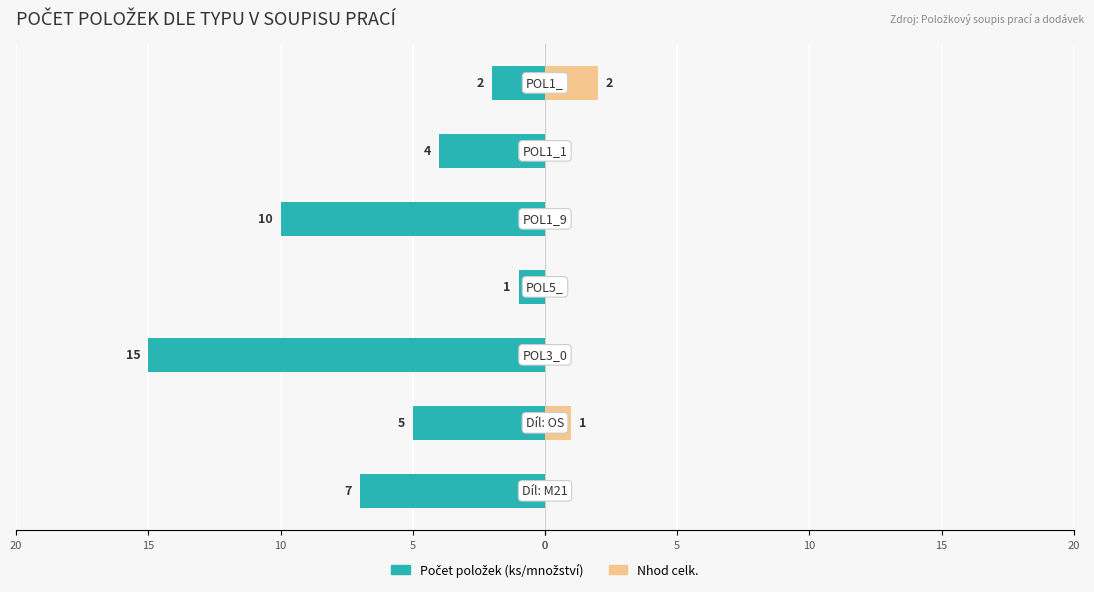

Is the value of Počet položek (ks/množství) at 5 greater than the value of Nhod celk. at 20?

No